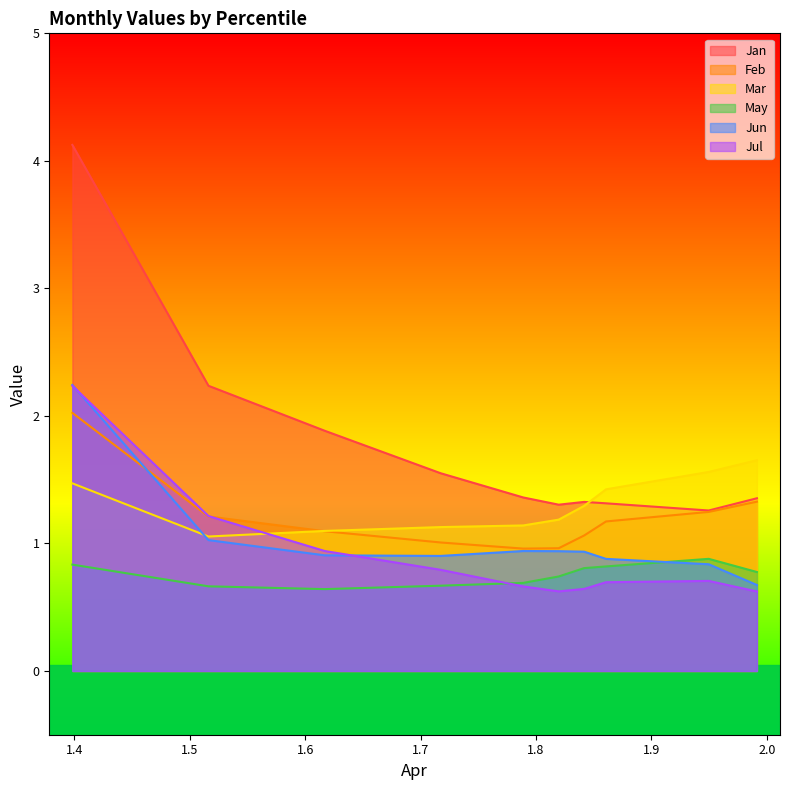

Is the value of Jan at pct65 greater than the value of Jul at pct95?

Yes